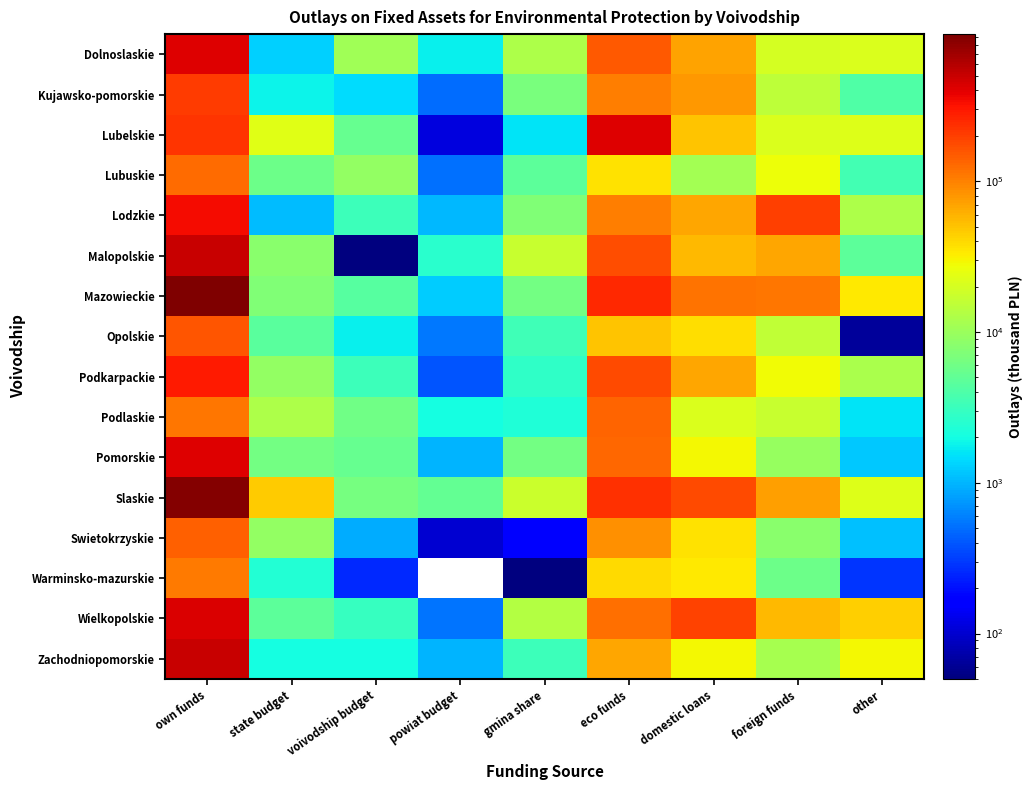

The Mazowieckie series shows 590884.0 at own funds. True or false?

False